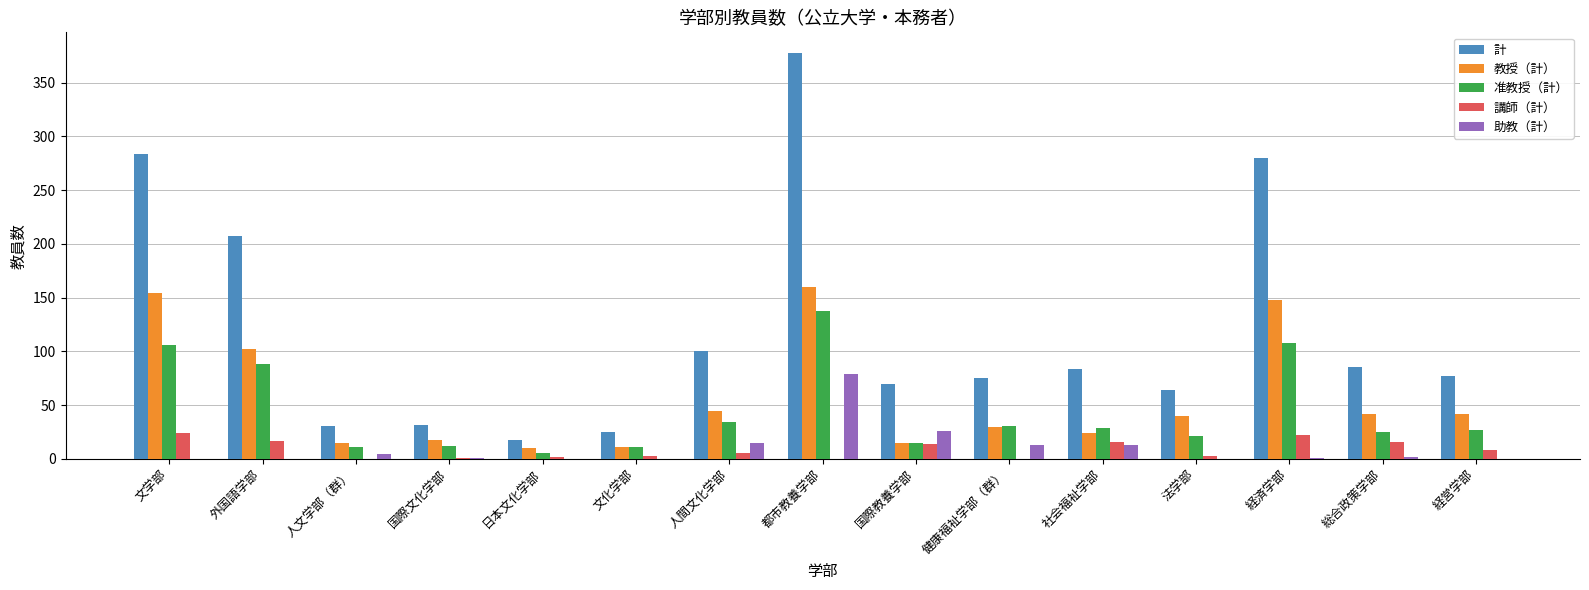

True or false: 准教授（計） has a value of 15 at 国際教養学部.

True